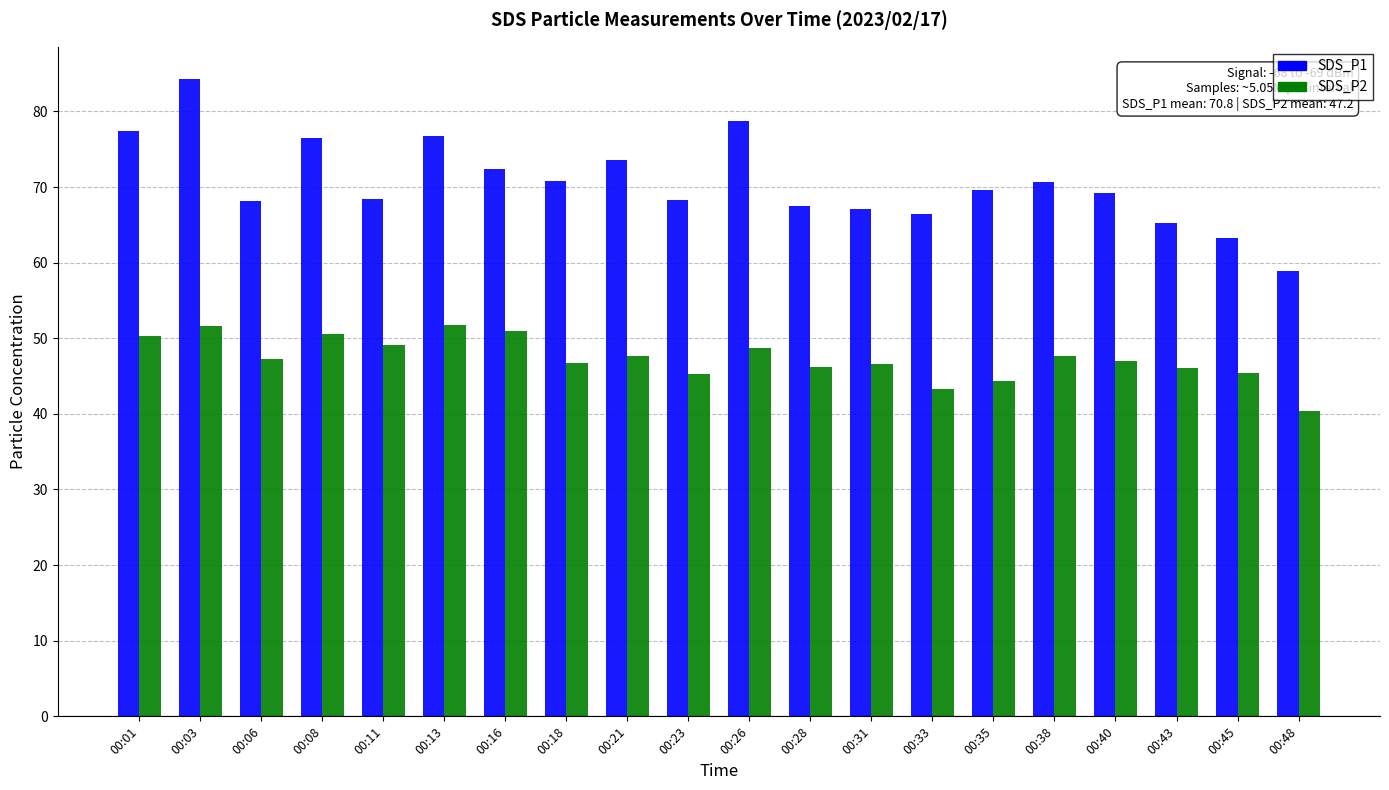

What is the difference between the second highest and second lowest values in the SDS_P1 series?

15.5